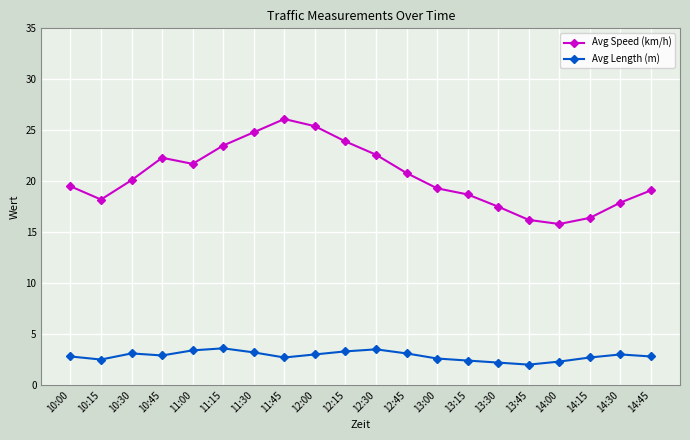

At which category does Avg Speed (km/h) reach its first local peak?

10:45